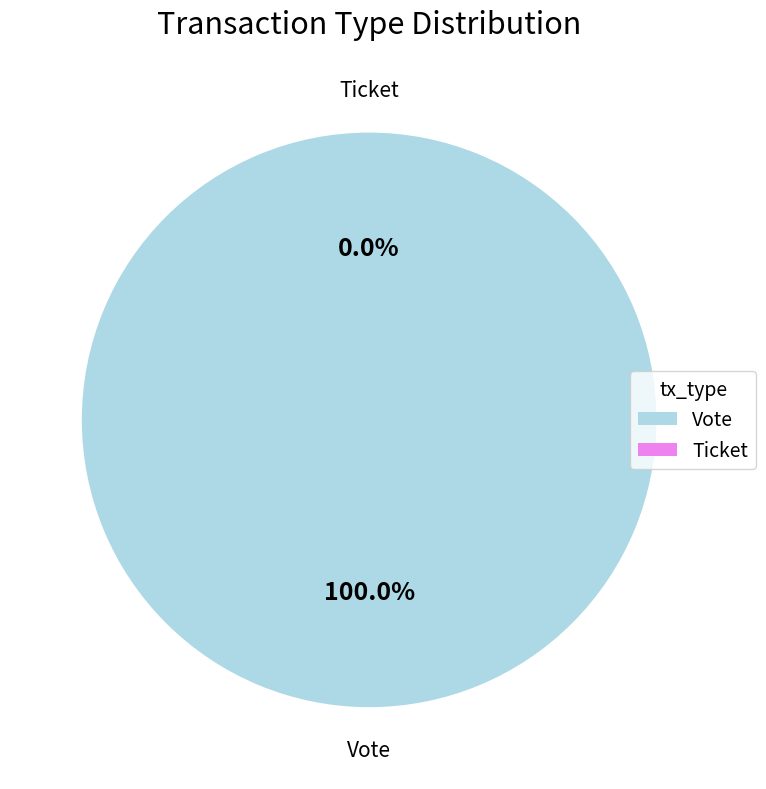

What is the largest slice in the pie chart?

Vote